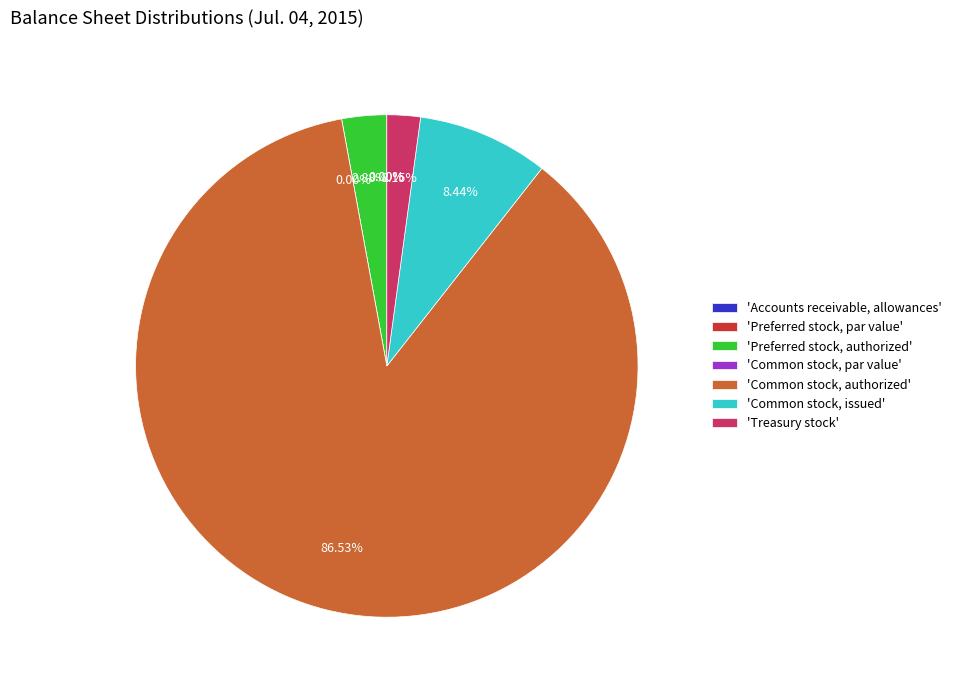

To the nearest percent, what portion does Treasury stock represent?

2%